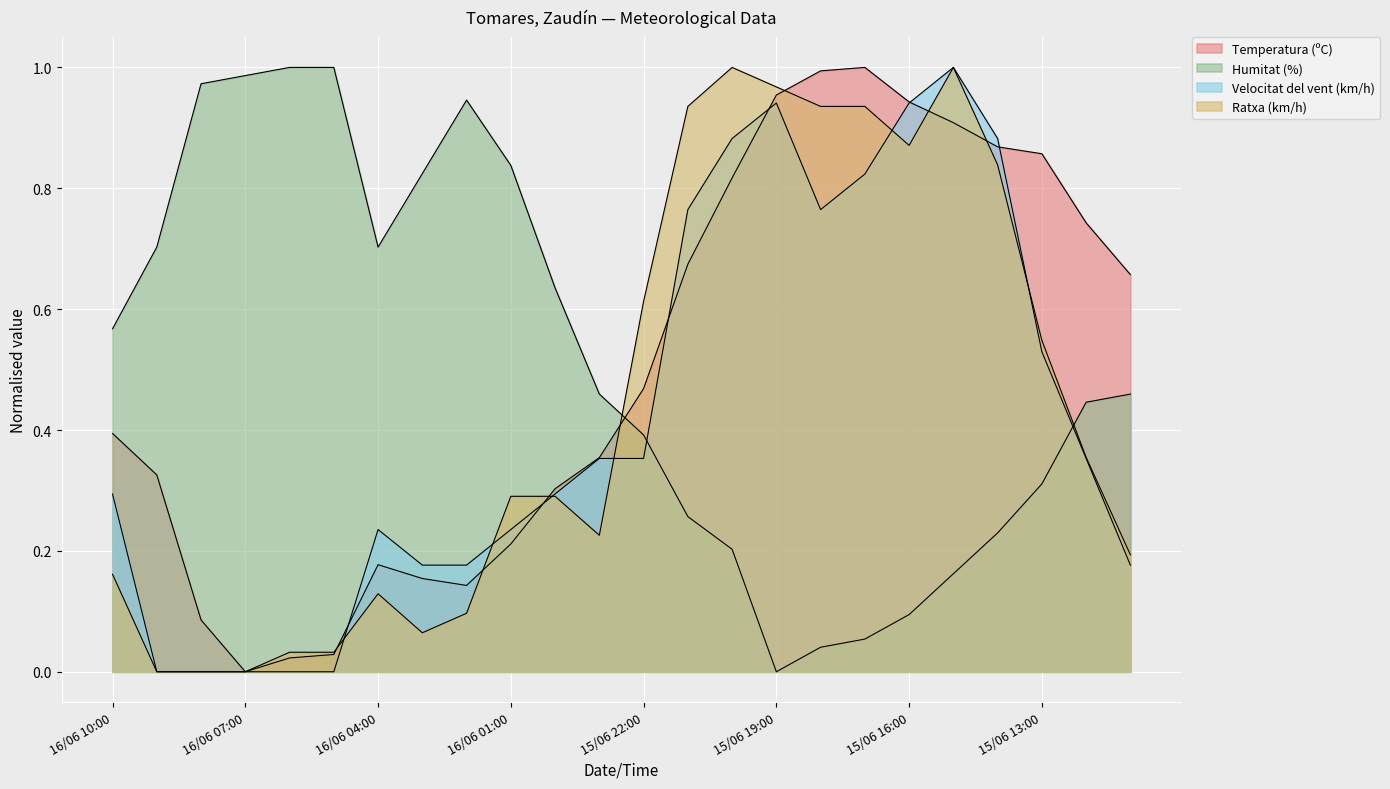

How many interior local valleys does the Ratxa (km/h) series have?

3